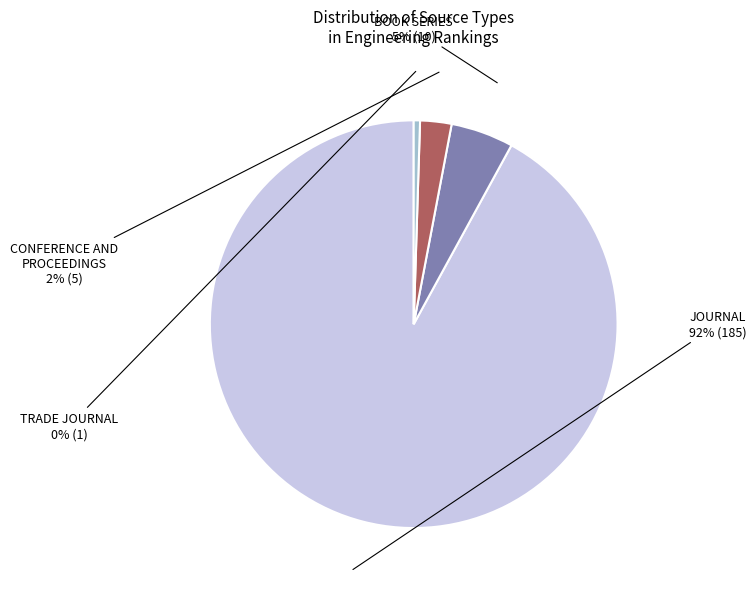

Which category has the biggest portion of the pie?

JOURNAL